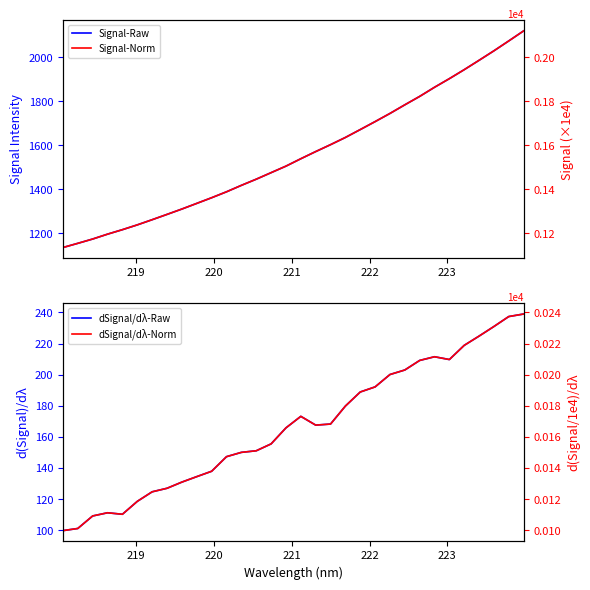

Reading right to left, extract all data points from this chart.

Signal-Raw: 2120.6	2075.0	2030.0	1986.9	1944.3	1903.4	1864.2	1822.6	1784.4	1745.1	1708.0	1671.8	1635.8	1603.1	1571.6	1539.0	1505.4	1475.7	1446.0	1417.9	1388.6	1361.6	1335.8	1310.2	1285.8	1261.6	1238.0	1216.2	1195.8	1173.7	1154.0	1134.9
dSignal/dλ-Raw: 239.0	237.4	231.0	224.8	218.9	209.8	211.5	209.2	203.0	200.1	192.2	188.9	179.9	168.3	167.6	173.3	165.9	155.6	151.2	150.1	147.4	138.0	134.5	131.0	127.1	124.8	118.7	110.4	111.3	109.3	101.2	99.9
Signal-Norm: 0.2	0.2	0.2	0.2	0.2	0.2	0.2	0.2	0.2	0.2	0.2	0.2	0.2	0.2	0.2	0.2	0.2	0.1	0.1	0.1	0.1	0.1	0.1	0.1	0.1	0.1	0.1	0.1	0.1	0.1	0.1	0.1
dSignal/dλ-Norm: 0.0	0.0	0.0	0.0	0.0	0.0	0.0	0.0	0.0	0.0	0.0	0.0	0.0	0.0	0.0	0.0	0.0	0.0	0.0	0.0	0.0	0.0	0.0	0.0	0.0	0.0	0.0	0.0	0.0	0.0	0.0	0.0